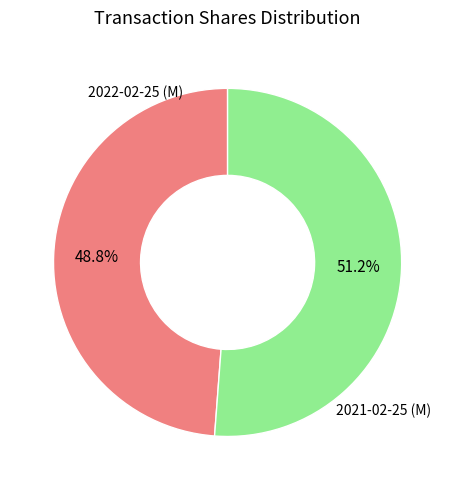

Is there a majority slice in this chart?

Yes